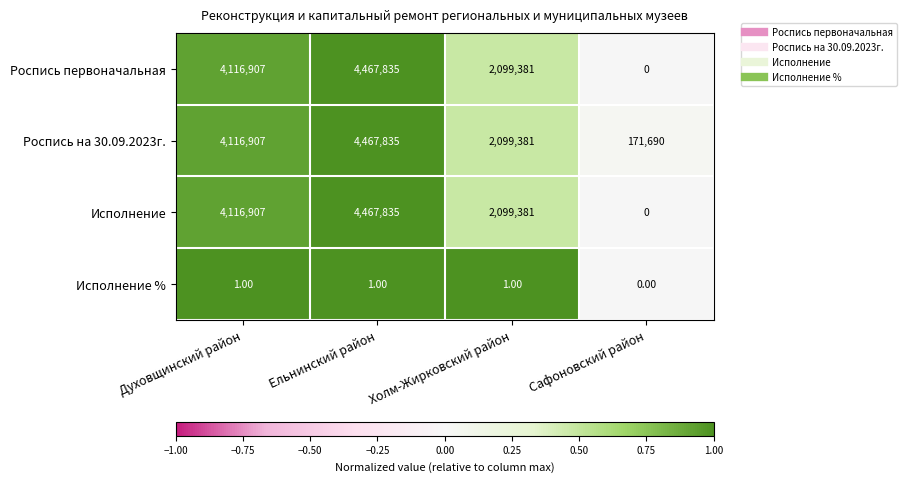

What is the spread (max minus min) of values at Холм-Жирковский район?

2099380